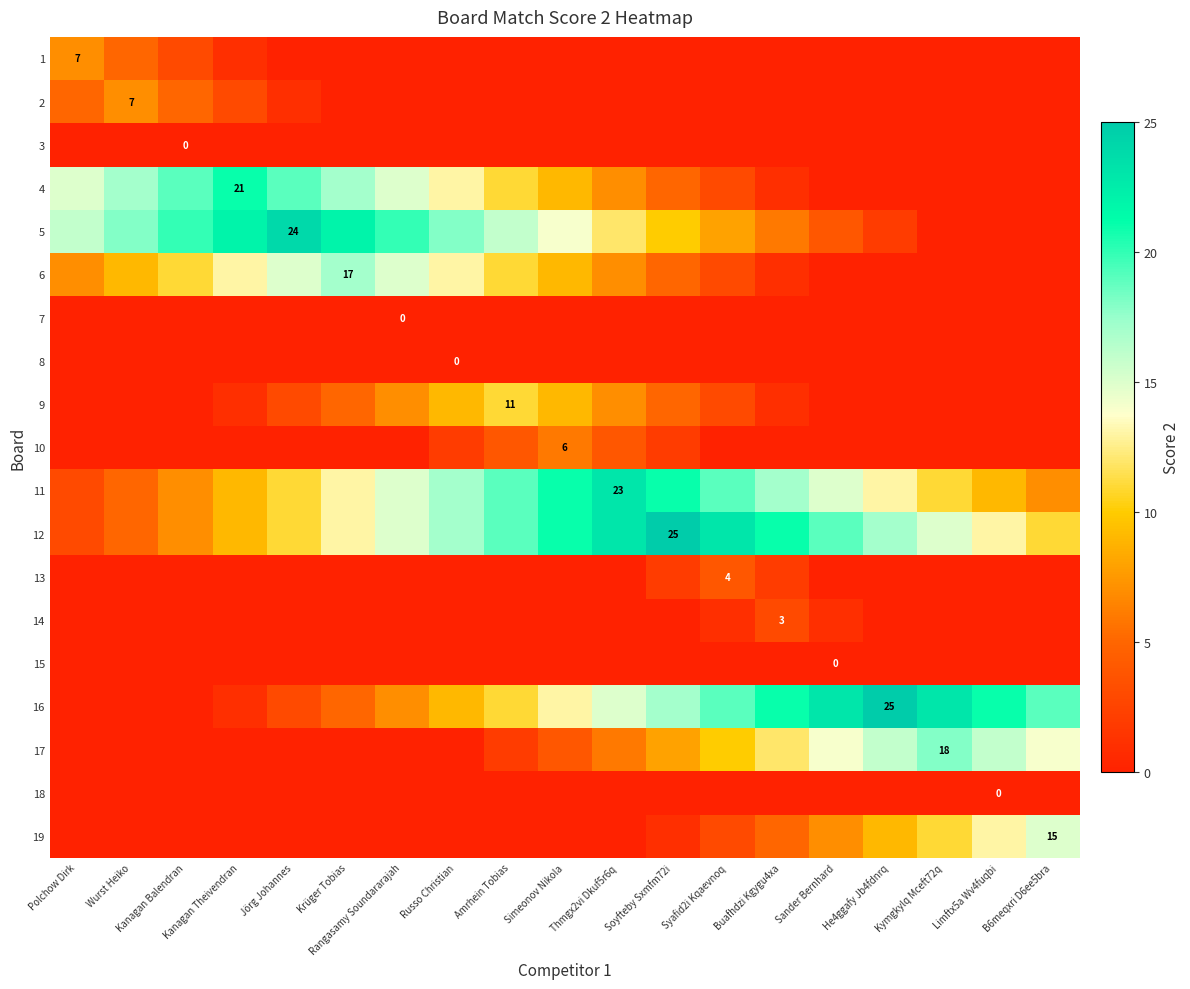

The value of 5 at Jörg Johannes is 24. True or false?

True